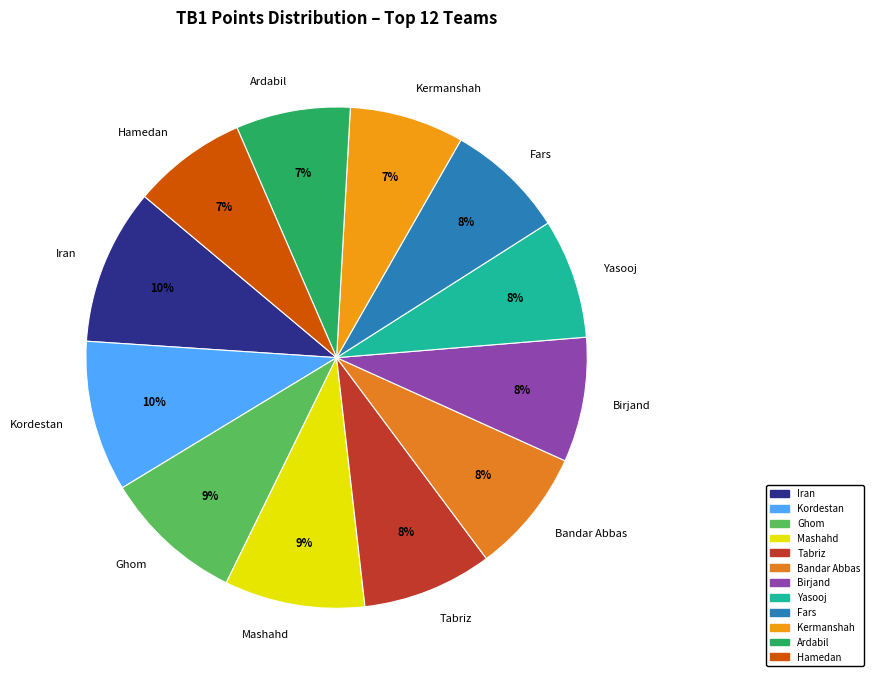

To the nearest percent, what is the combined percentage of Kordestan and Ghom?

19%